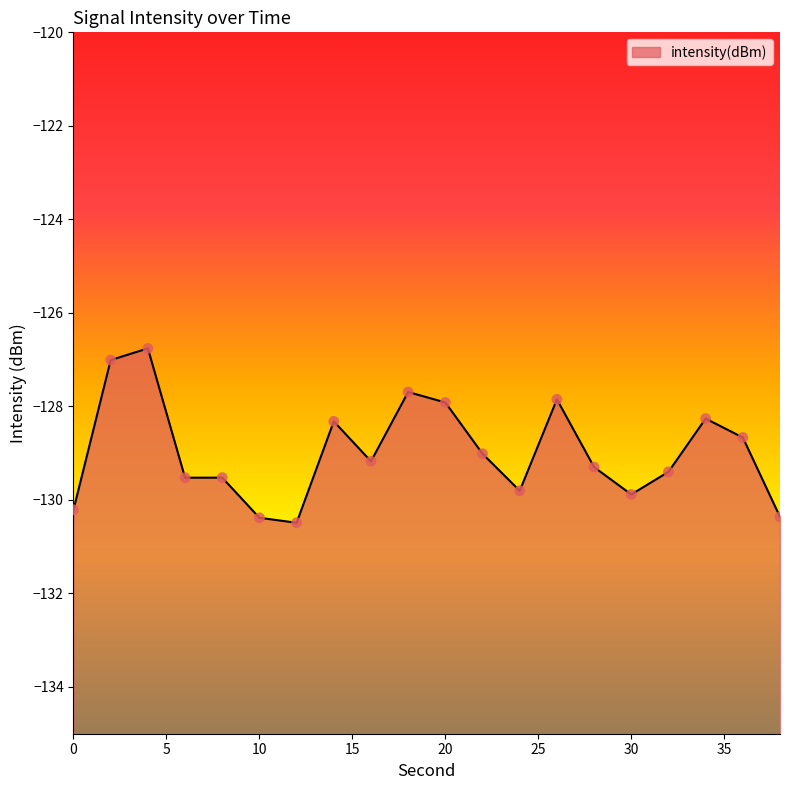

Which has a higher value, 22 or 18?

18